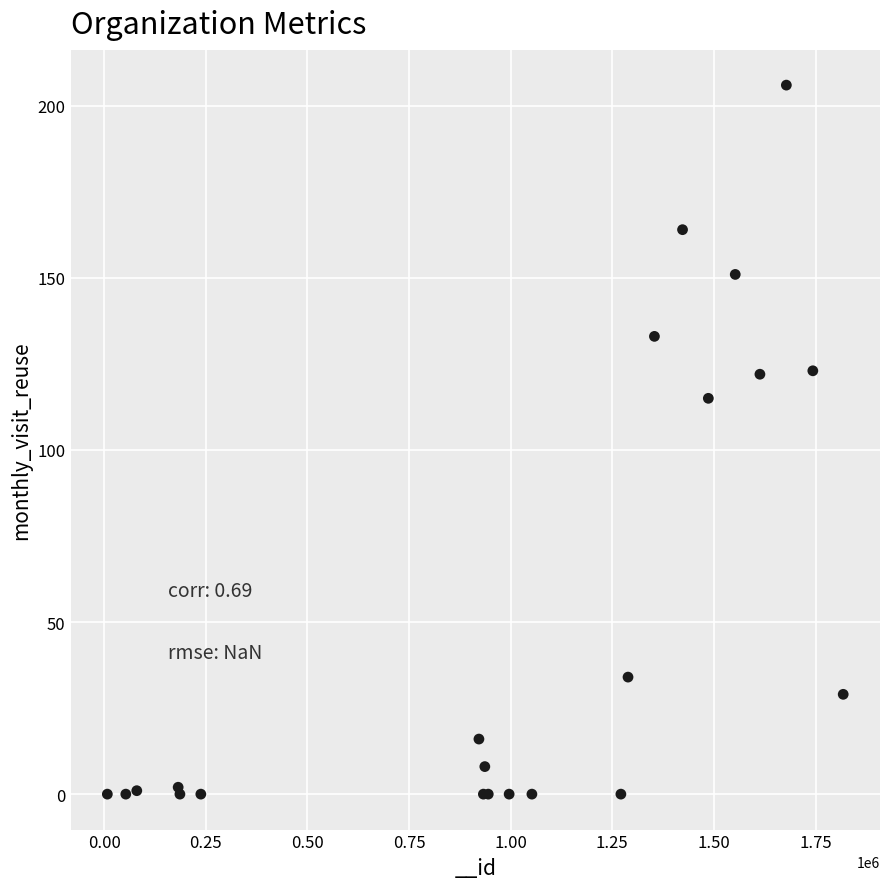

What Y value in the scatter plot is closest to 103?

115